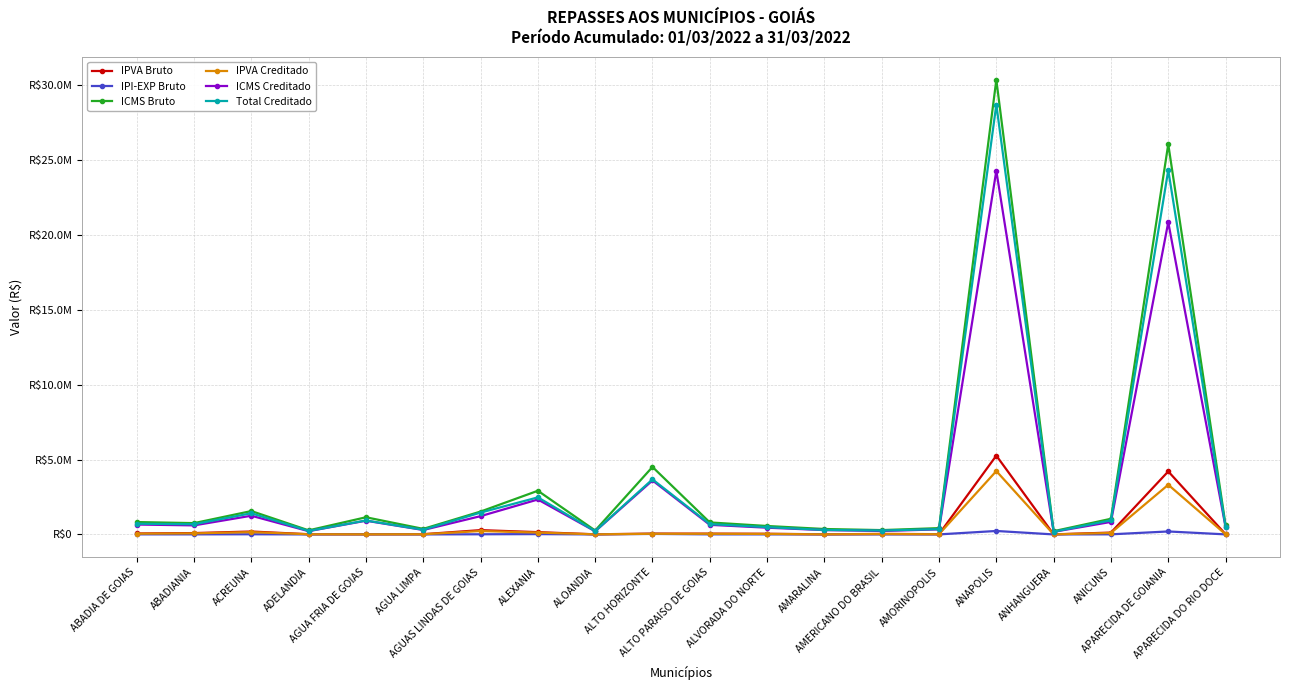

What is the sum of all ICMS Creditado values?

59882121.8